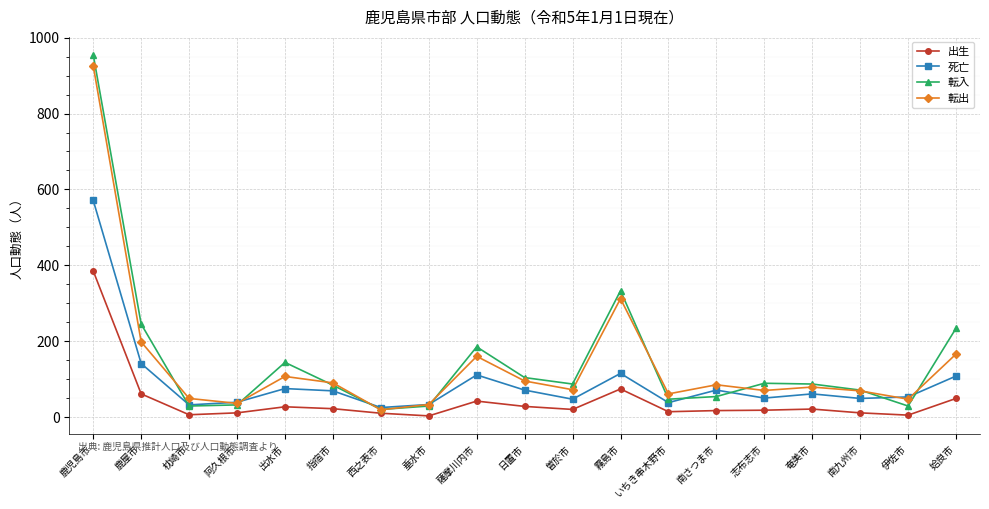

The 転入 series shows 29 at 垂水市. True or false?

True